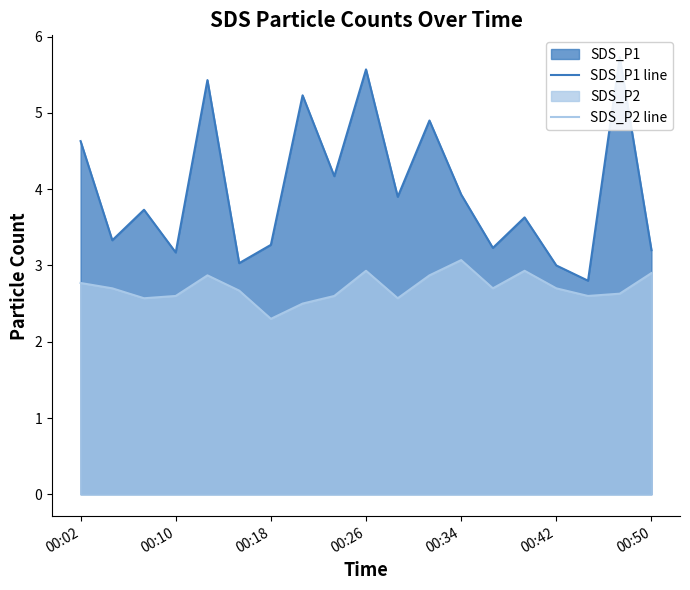

What is the value of the SDS_P1 line point at the 17th from the left?

2.8